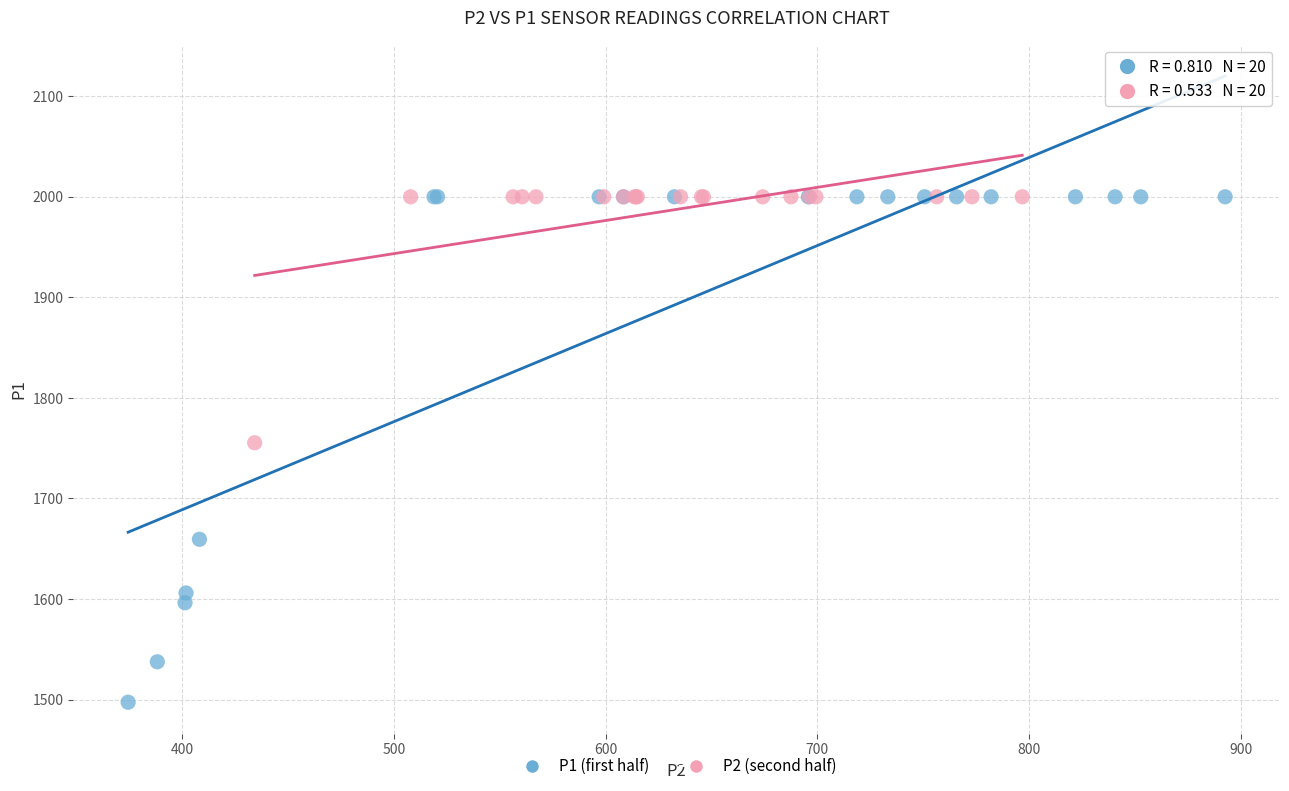

Which series reaches the minimum Y coordinate?

P1 (first half)